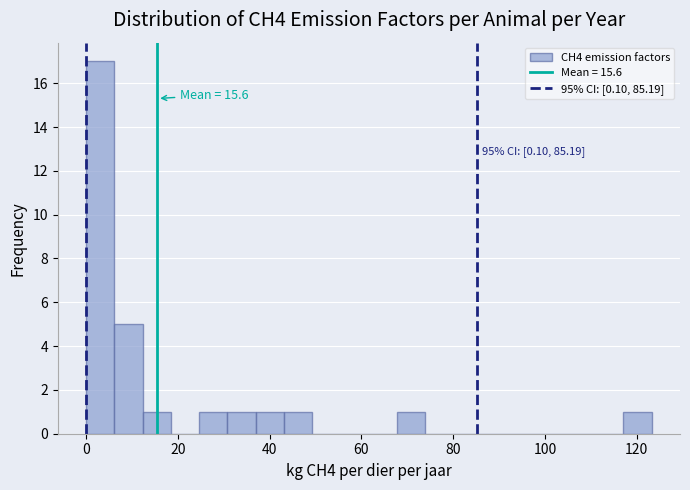

Read against the x-axis, roughly where is the centre of the tallest bar?

4